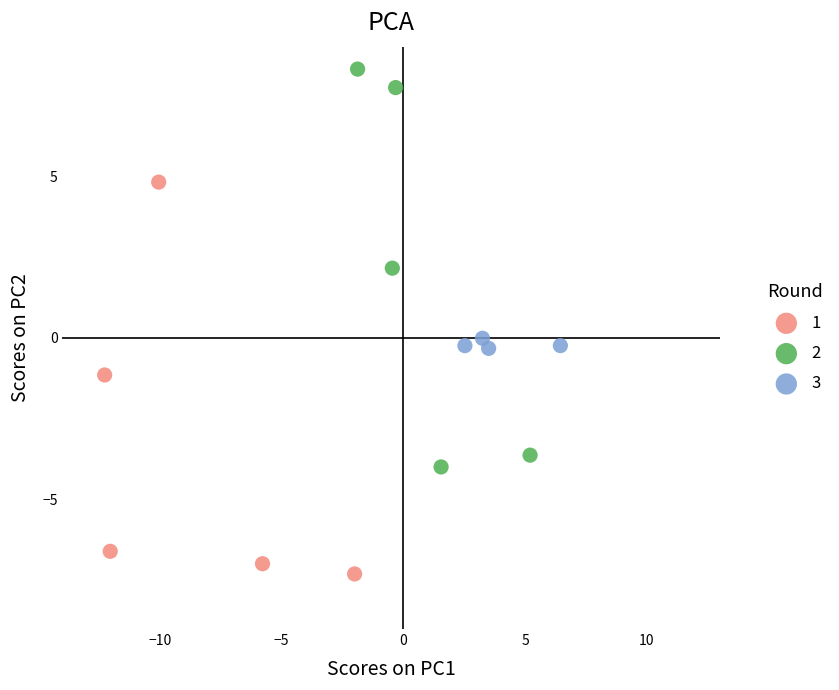

Which series contains the highest Y value?

2